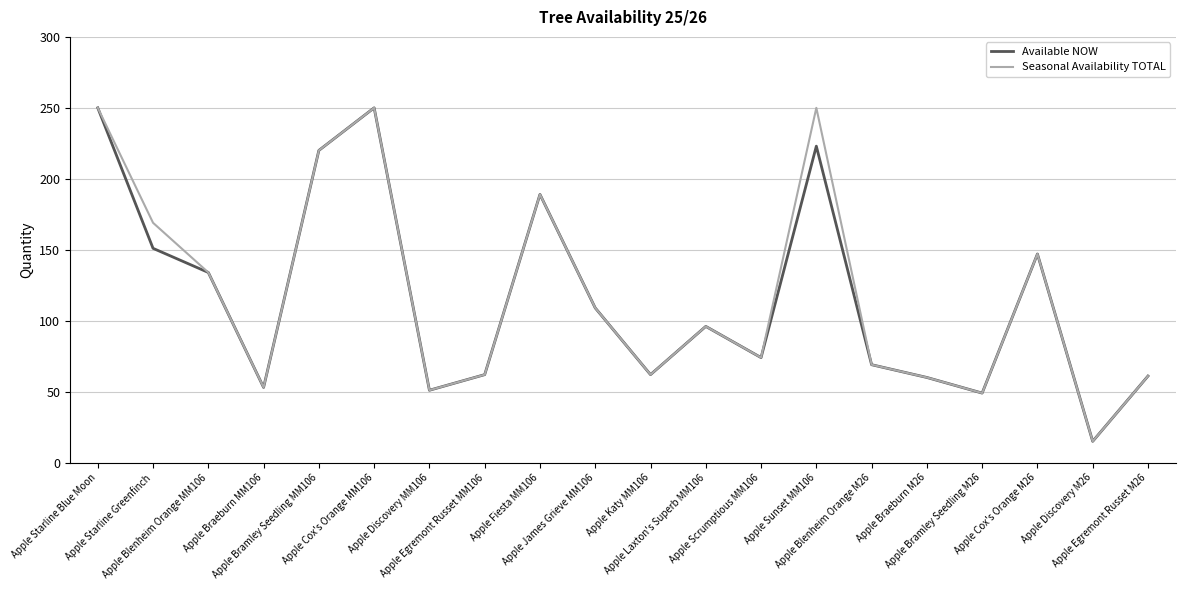

Does the chart have visible grid lines?

Yes